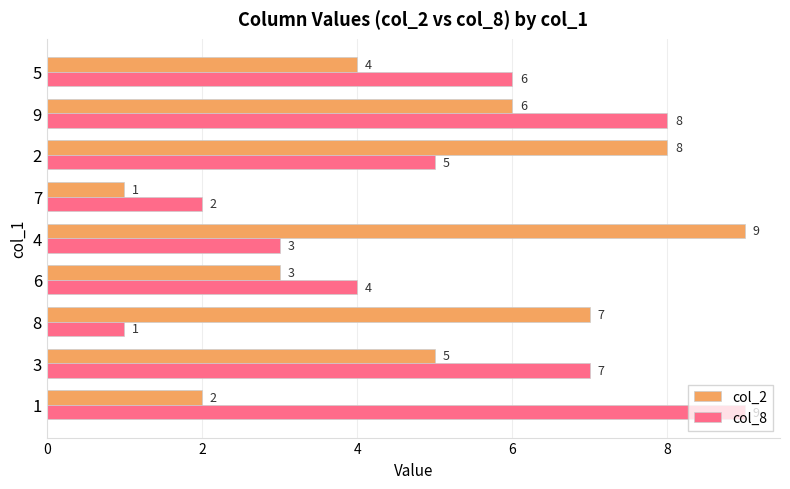

What is the spread (max minus min) of values at 1?

7